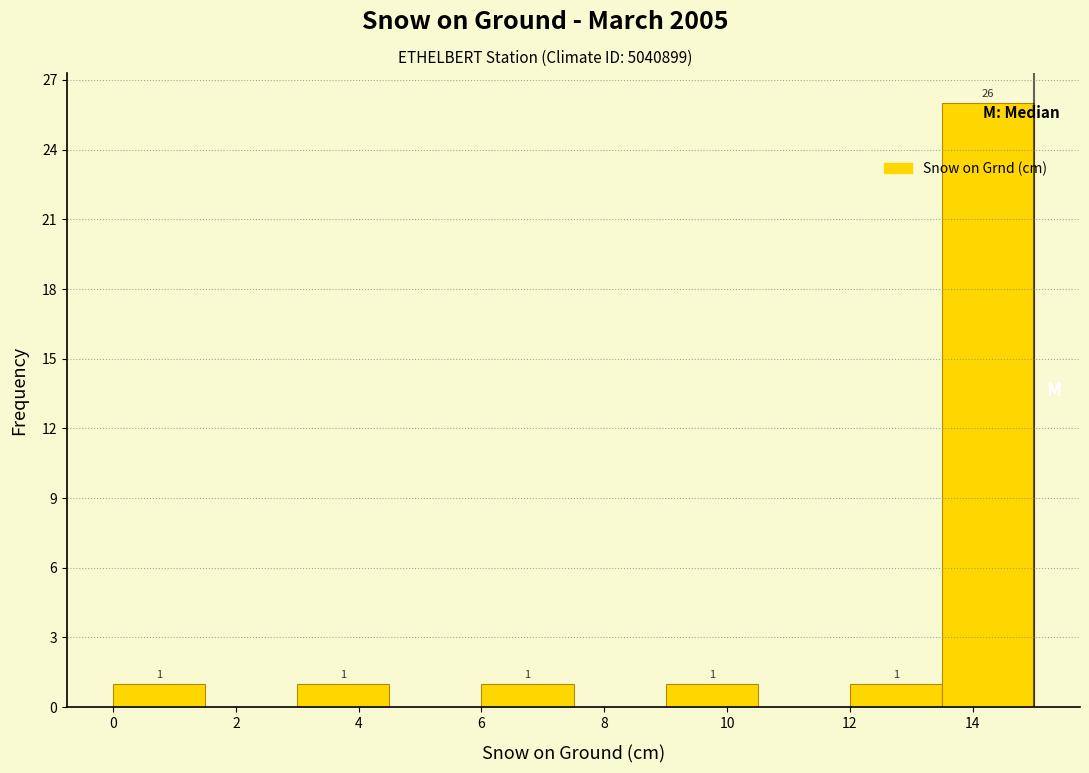

Which range on the x-axis has the tallest bar?

13.5 to 15.0